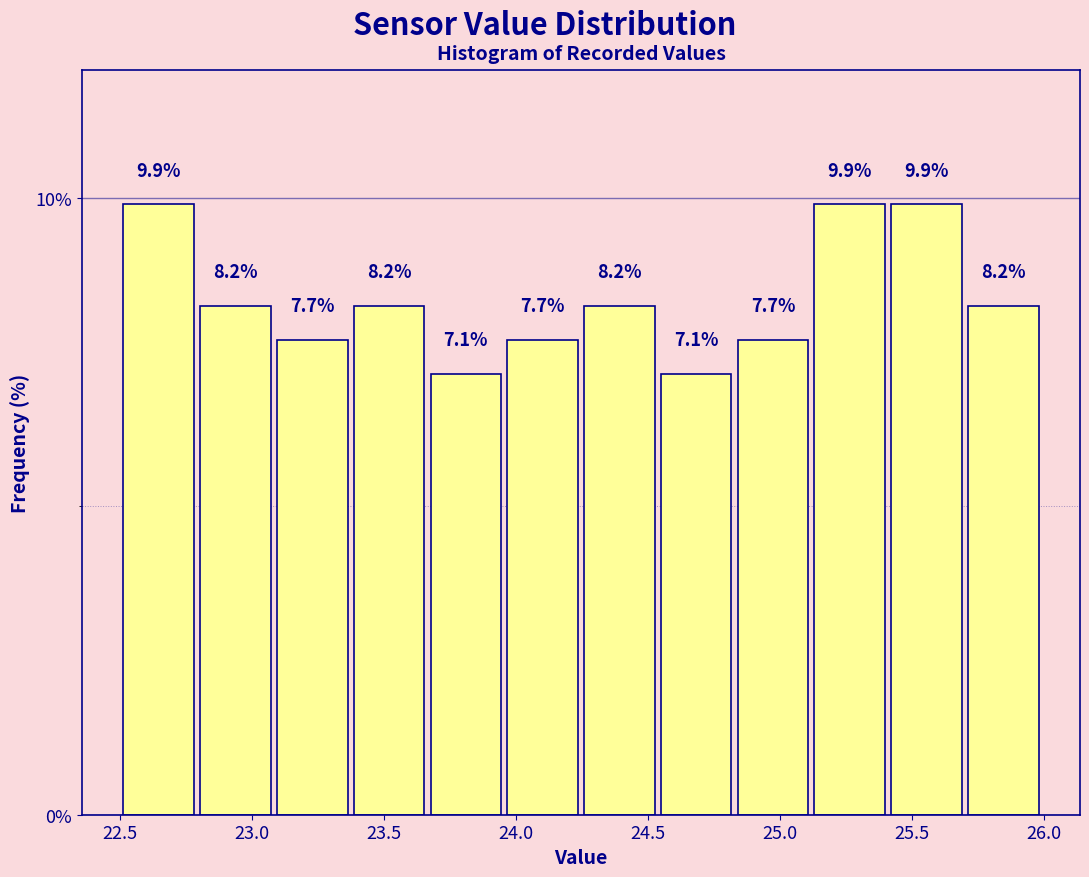

Reading left to right, list every bar in this chart as the range it spans on the x-axis followed by its height. The bar edges are not printed on the chart, so give them approximately, as read against the axis.

22.50 to 22.80: 9.9
22.80 to 23.10: 8.2
23.10 to 23.35: 7.7
23.35 to 23.65: 8.2
23.65 to 23.95: 7.1
23.95 to 24.25: 7.7
24.25 to 24.55: 8.2
24.55 to 24.85: 7.1
24.85 to 25.10: 7.7
25.10 to 25.40: 9.9
25.40 to 25.70: 9.9
25.70 to 26.00: 8.2